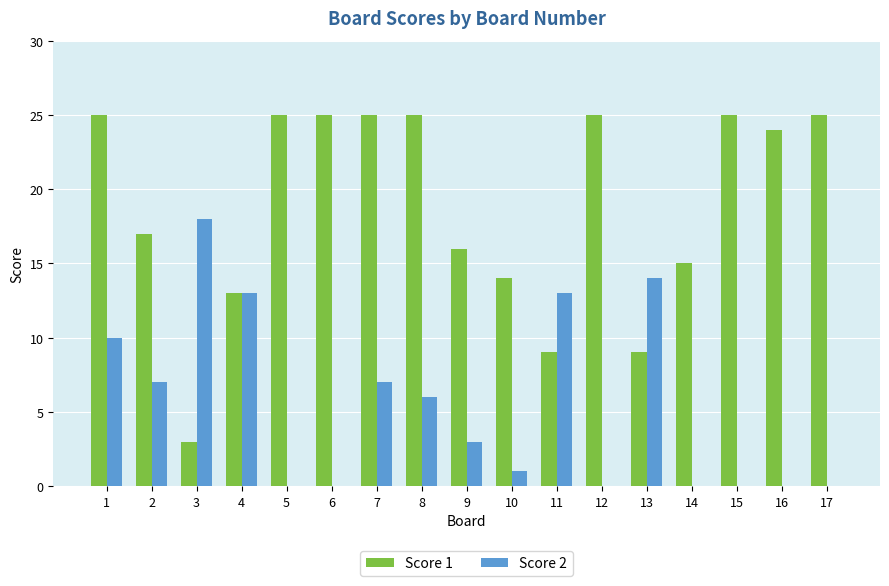

What is the difference between the Score 2 values at 10 and 7?

6